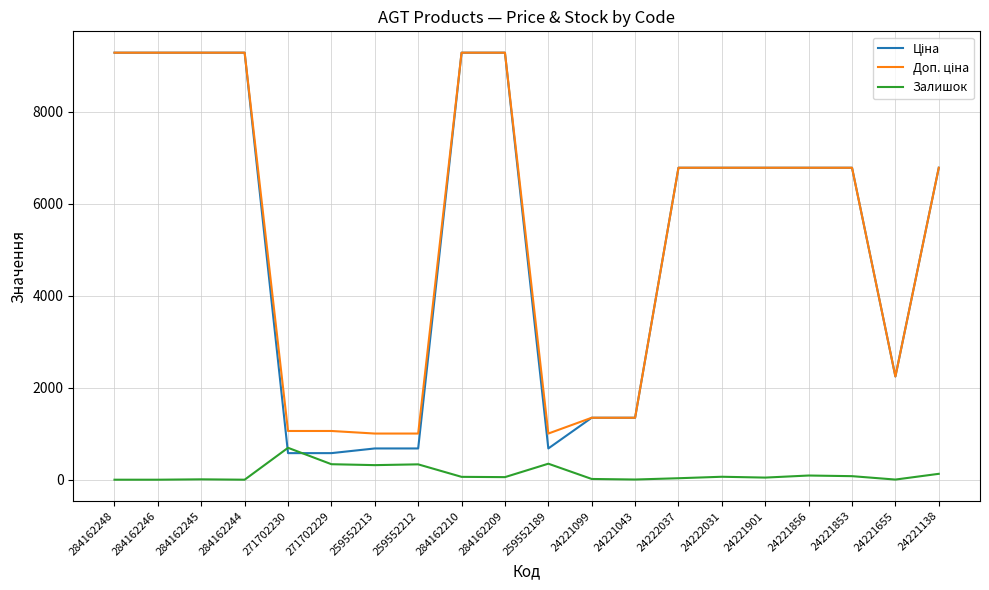

What is the spread (max minus min) of values at 284162248?

9290.5